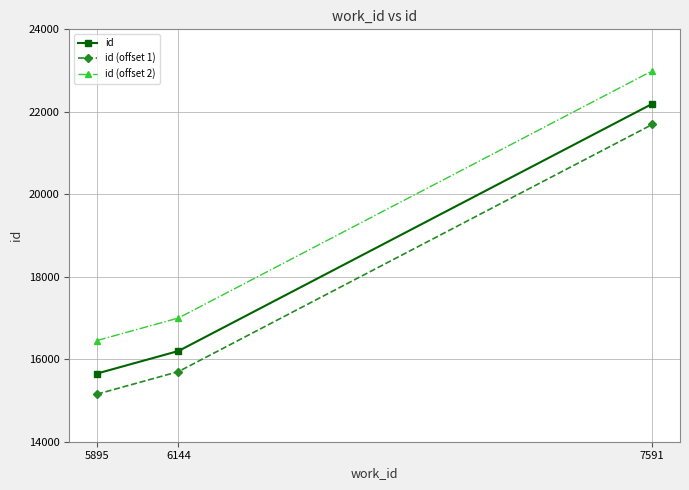

How many lines are shown in the chart?

3